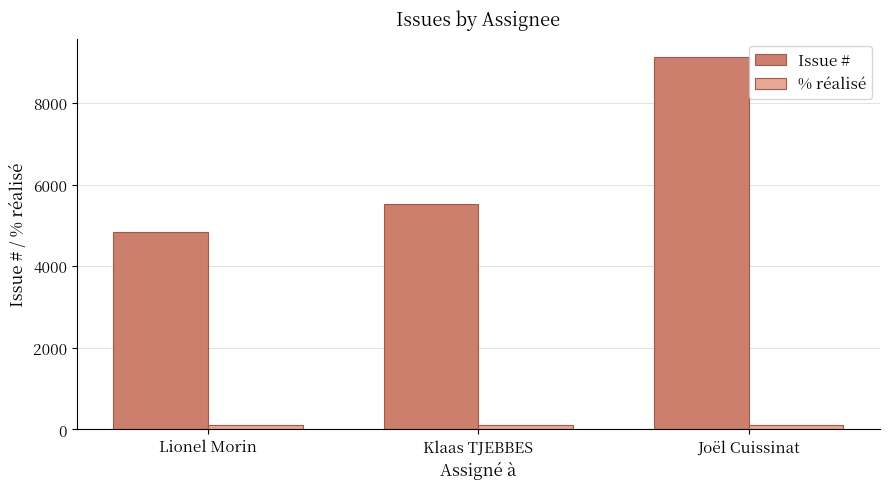

What is the label of the 2nd bar from the left?

Klaas TJEBBES